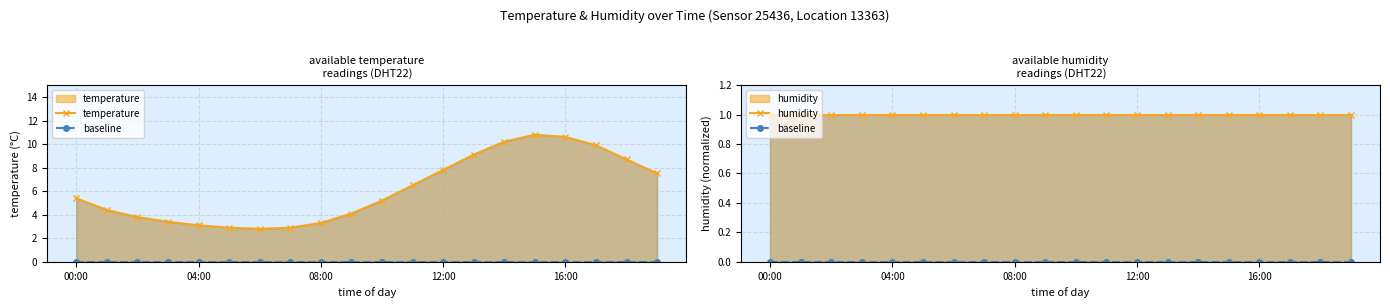

True or false: temperature has a value of 13.2 at 17.

False